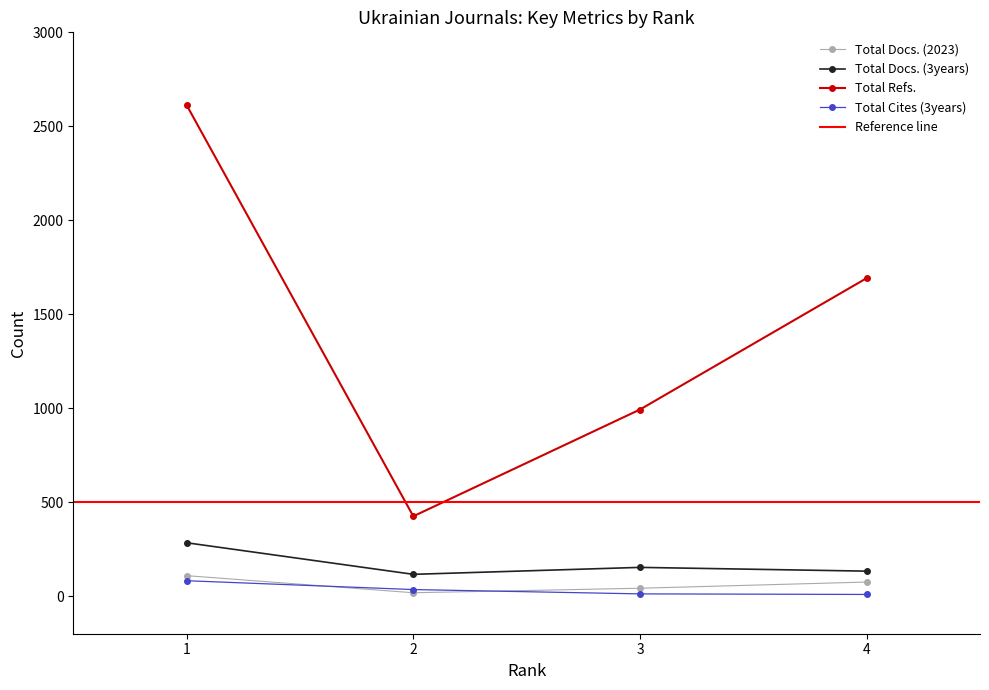

Which series has the largest total across all categories?

Total Refs.